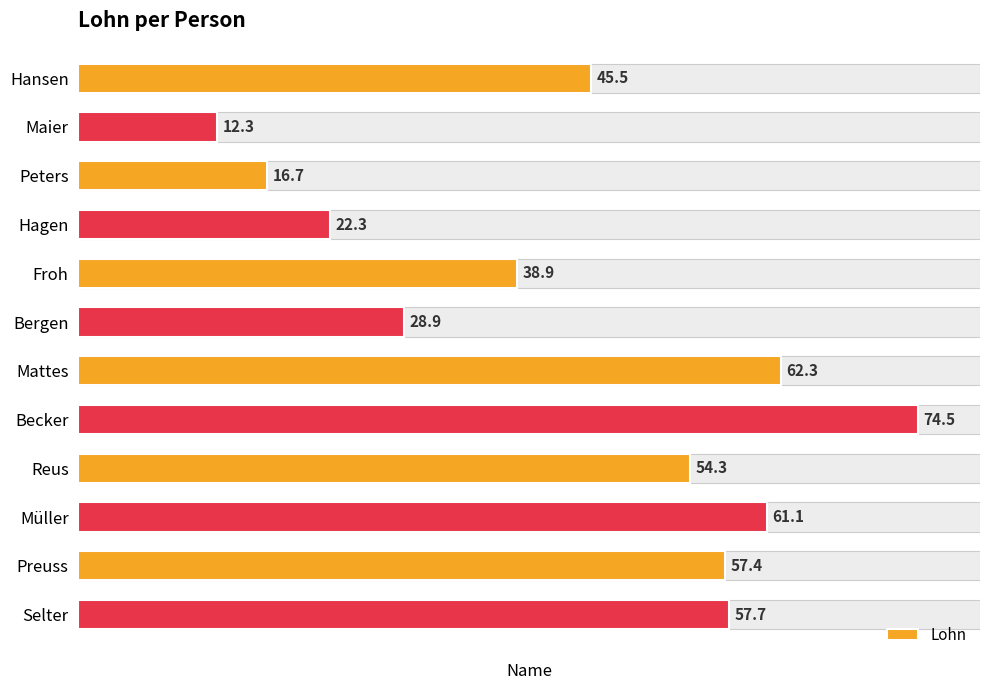

How many bars are there in total?

12